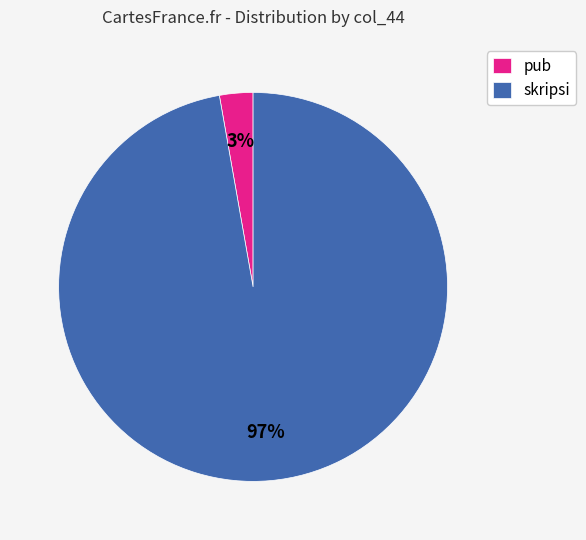

What percentage is the pub slice, to the nearest percent?

3%